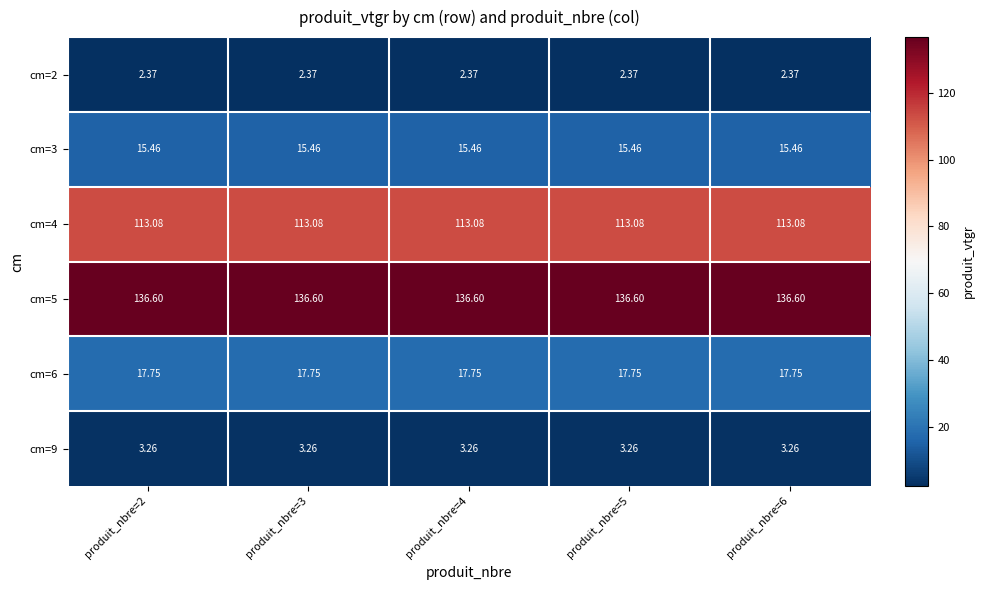

Is the value of cm=4 at produit_nbre=5 greater than the value of cm=6 at produit_nbre=5?

Yes